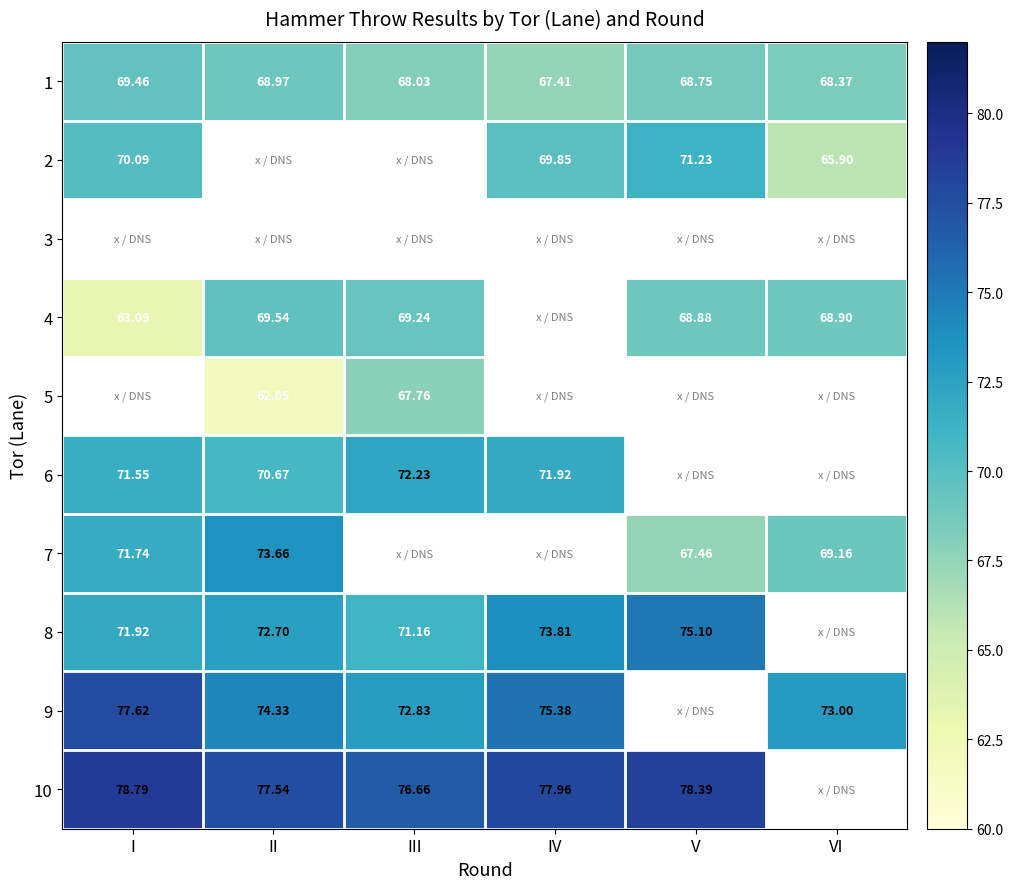

What is the spread (max minus min) of values at II?

15.5